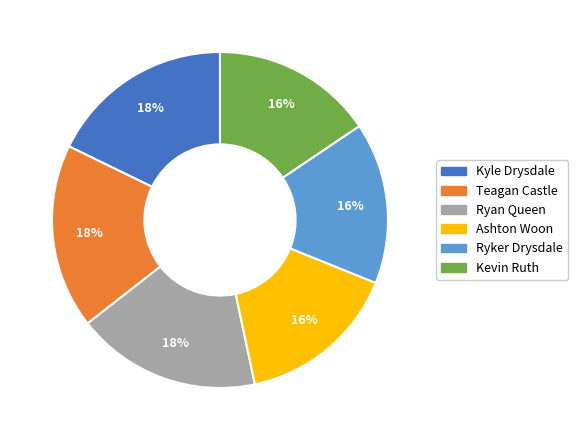

What is the ratio of the value at Ryan Queen to the value at Kyle Drysdale?

1.0